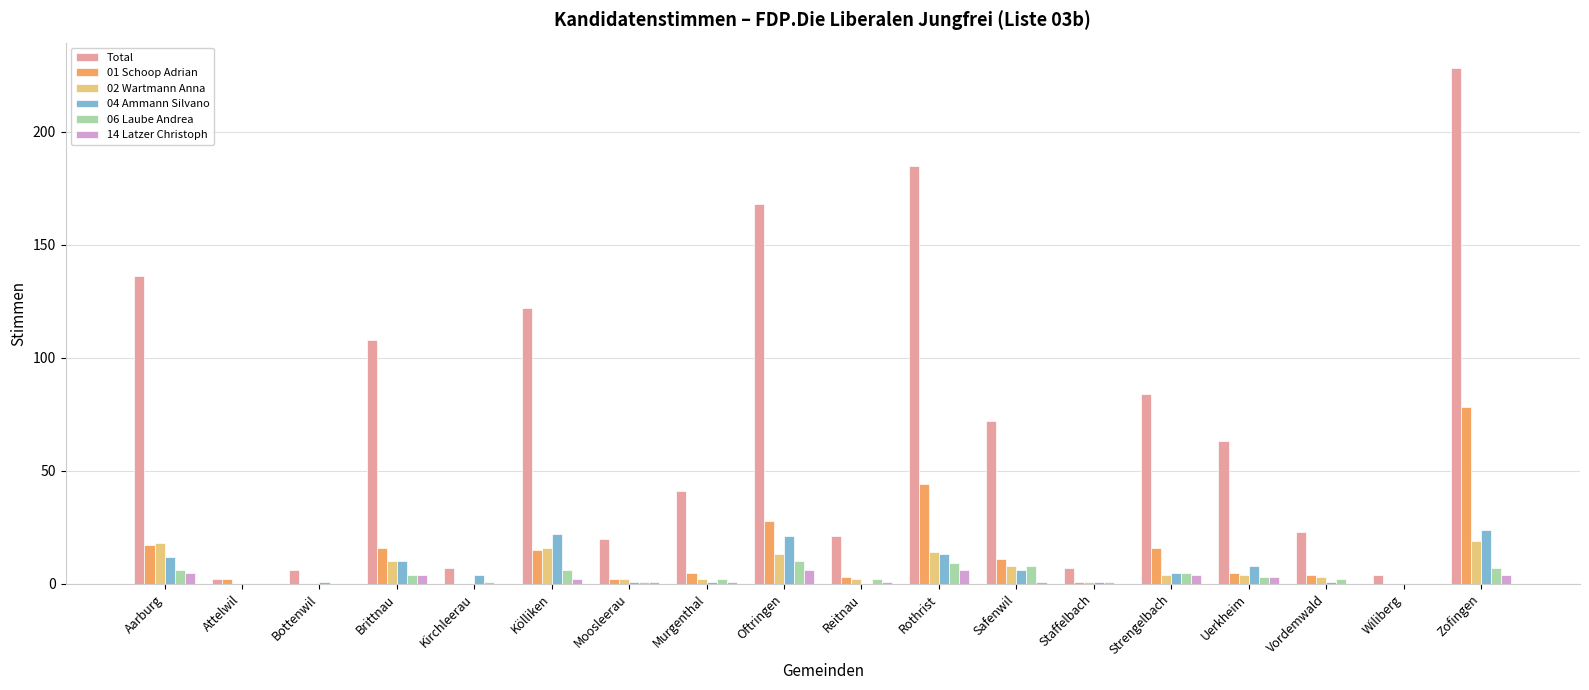

Which series changed the most between Reitnau and Uerkheim?

Total